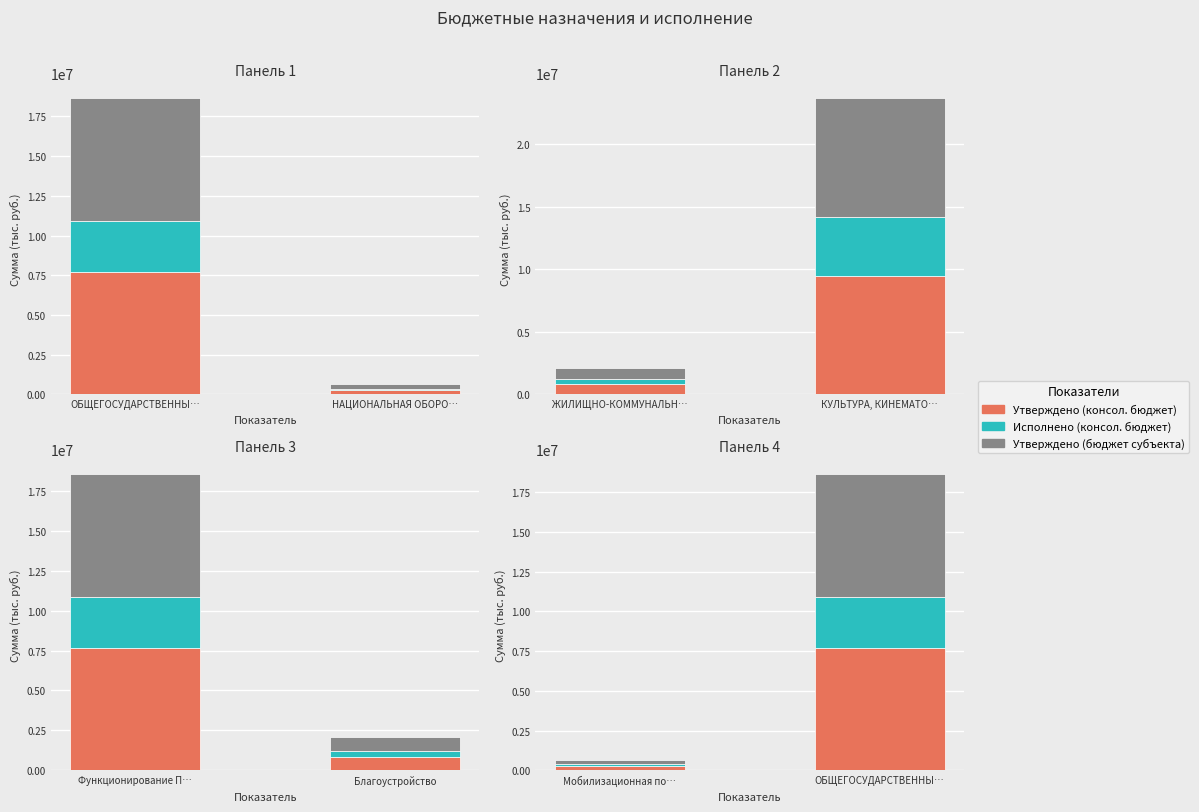

What is the sum of the Утверждено (консол. бюджет) values at ОБЩЕГОСУДАРСТВЕННЫ… and Мобилизационная по…?

8020900.0